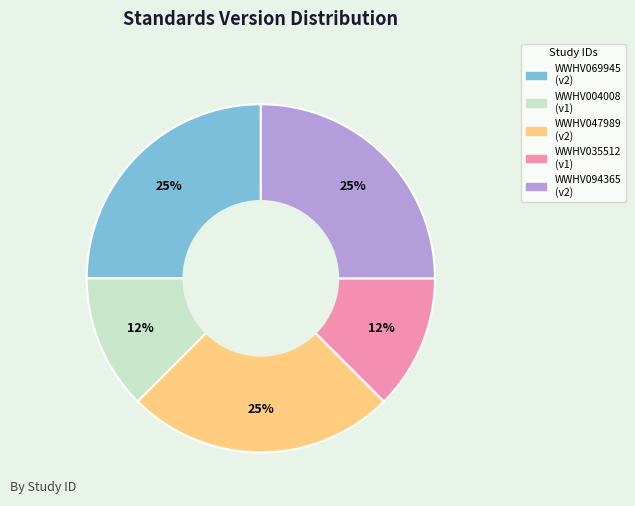

Is WWHV047989 the majority of the pie?

No